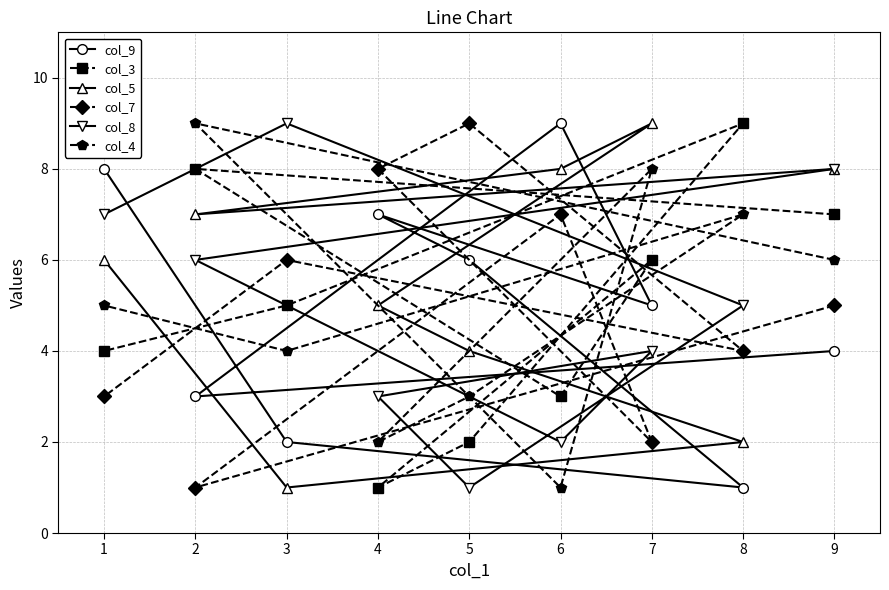

What is the difference between the col_8 values at 8 and 9?

3